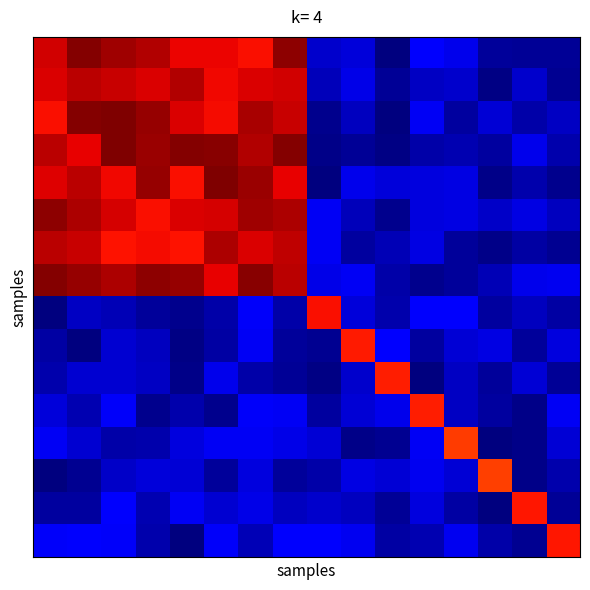

Which category has the highest value across all series?

5